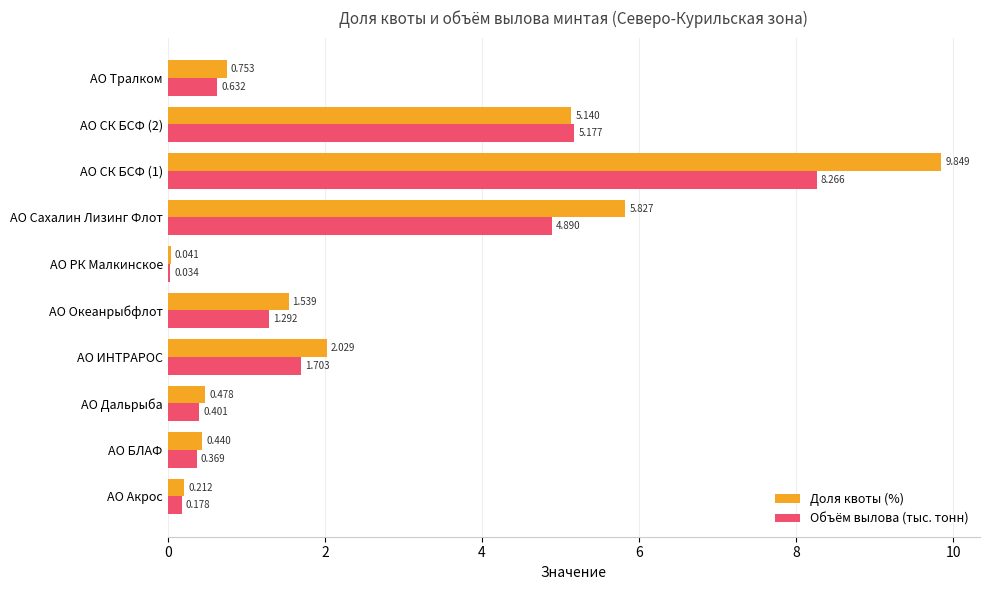

Which label corresponds to the smallest value in the chart?

АО РК Малкинское